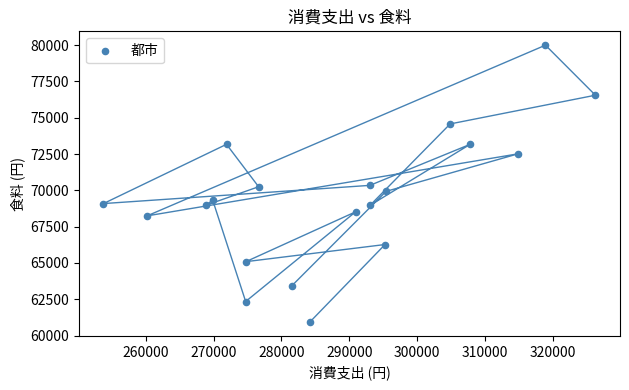

What is the range of X values (max minus min)?

72482